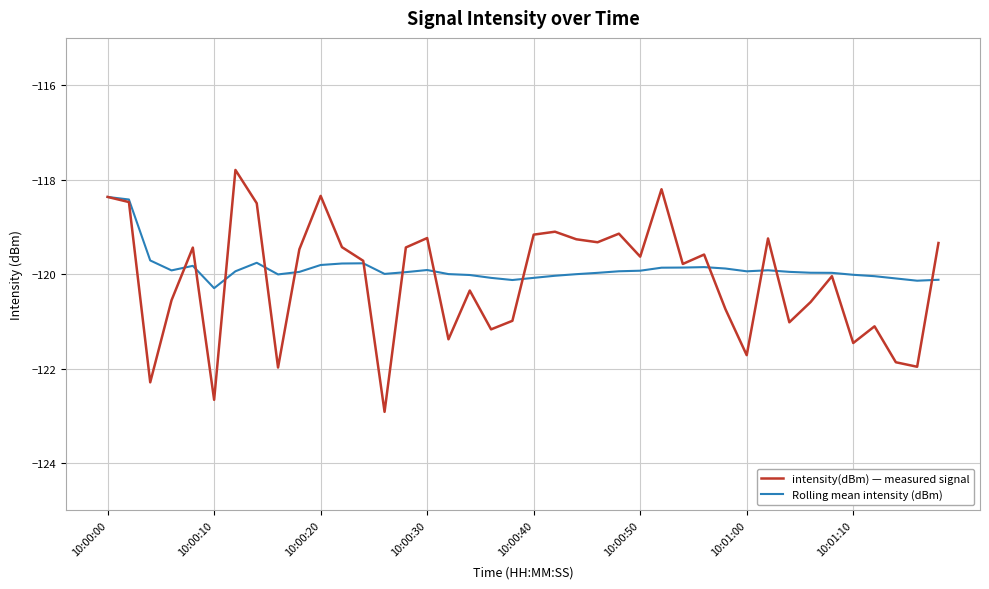

What is the minimum value for Rolling mean intensity (dBm)?

-120.3